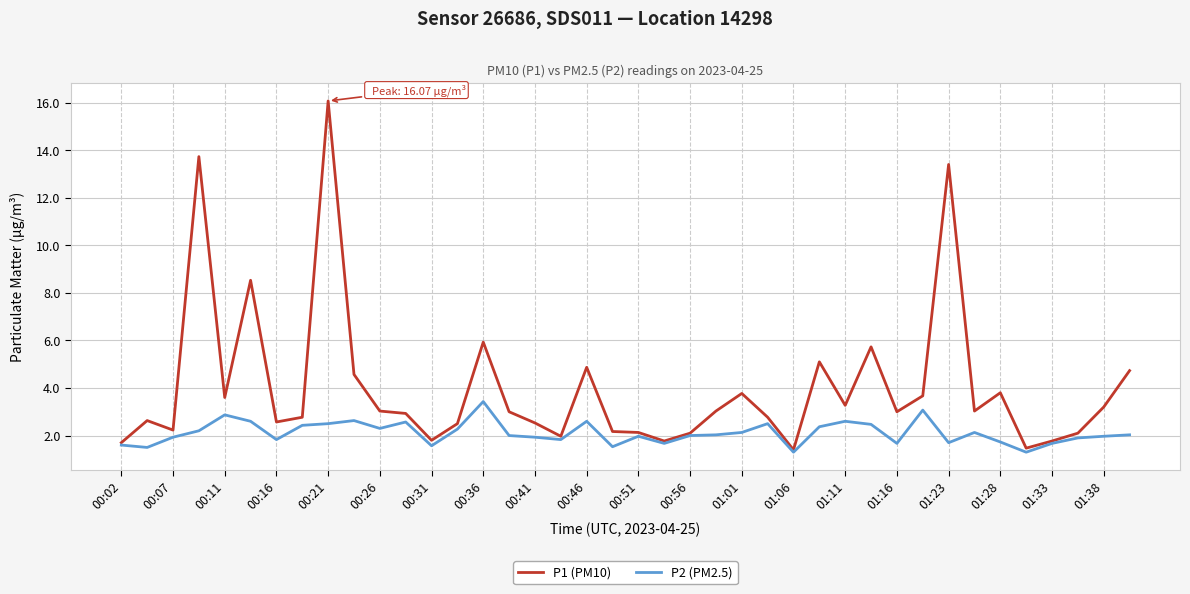

Rank the series by their maximum value, from highest to lowest.

P1 (PM10), P2 (PM2.5)